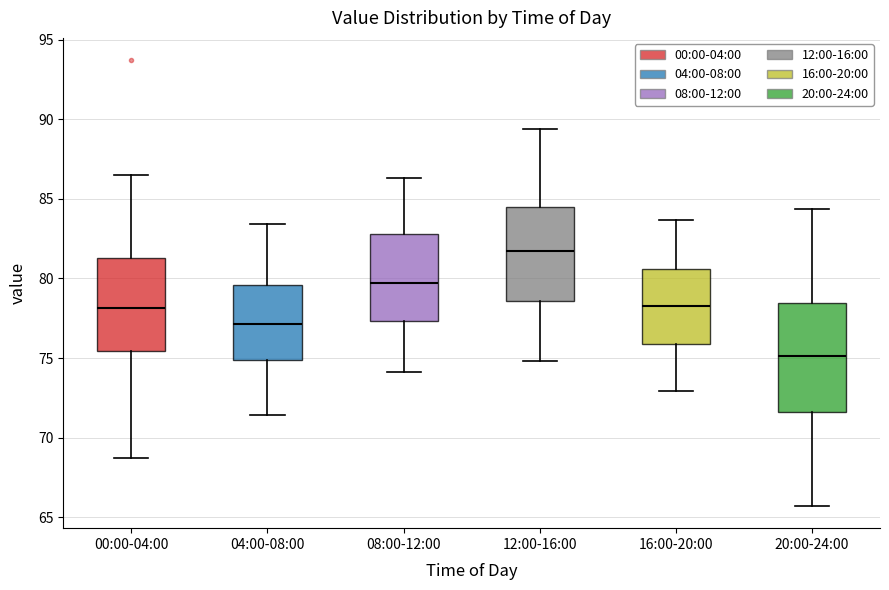

Reading left to right, read every box against the y-axis: the position of its median line, the range the box covers, and the ends of its whiskers. The values are not printed on the chart, so give them approximately, as read against the axis.

00:00-04:00: median 78.0, box 75.5 to 81.5, whiskers 68.5 to 86.5
04:00-08:00: median 77.0, box 75.0 to 79.5, whiskers 71.5 to 83.5
08:00-12:00: median 79.5, box 77.5 to 83.0, whiskers 74.0 to 86.5
12:00-16:00: median 81.5, box 78.5 to 84.5, whiskers 75.0 to 89.5
16:00-20:00: median 78.5, box 76.0 to 80.5, whiskers 73.0 to 83.5
20:00-24:00: median 75.0, box 71.5 to 78.5, whiskers 65.5 to 84.5